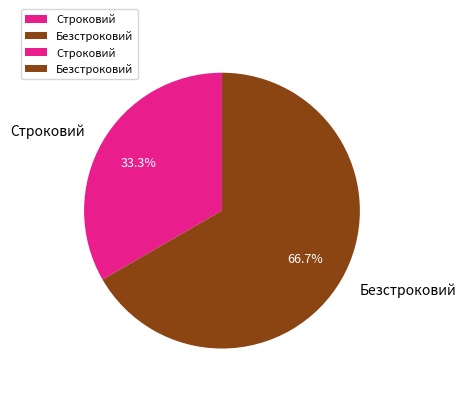

Which slice is the smallest?

Строковий